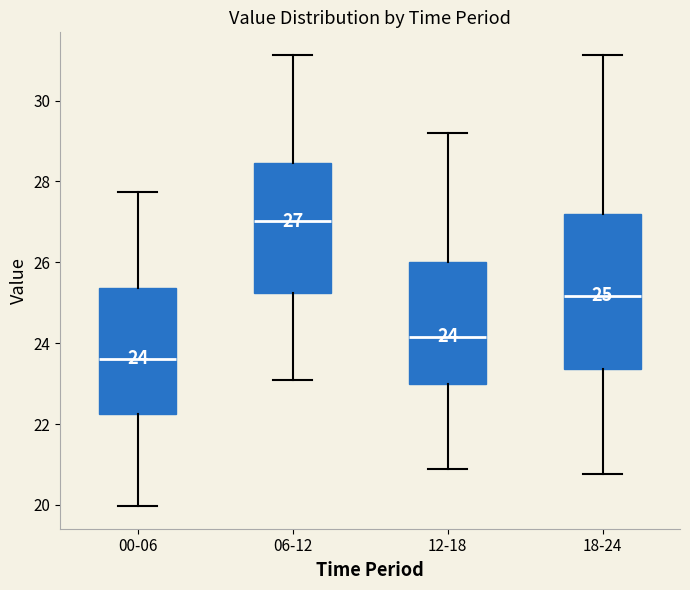

Which box is the tallest, from its lower edge to its upper edge?

18-24